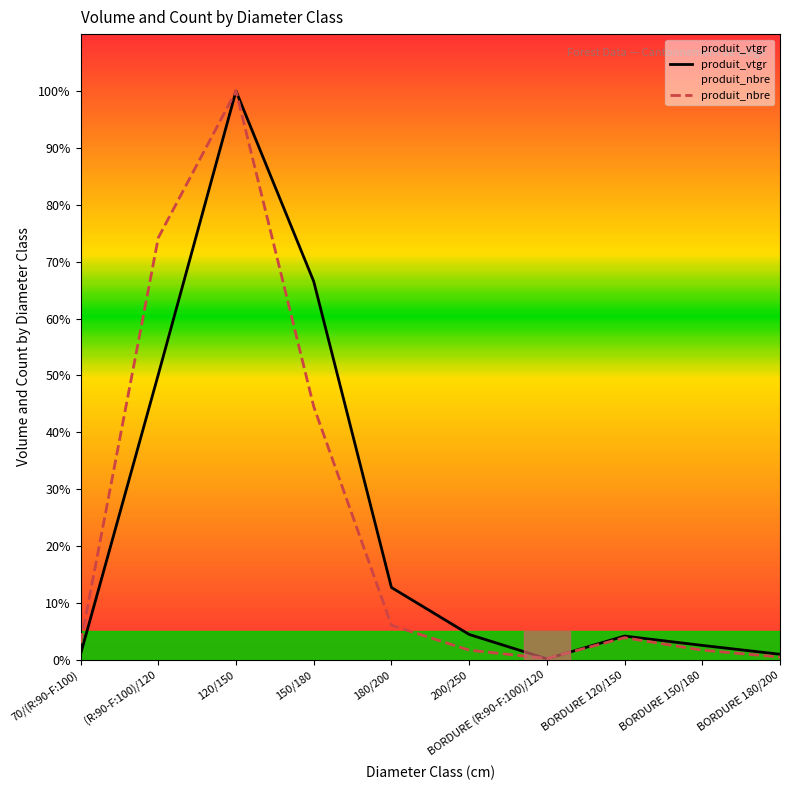

At which category is the sum across all series the highest?

120/150